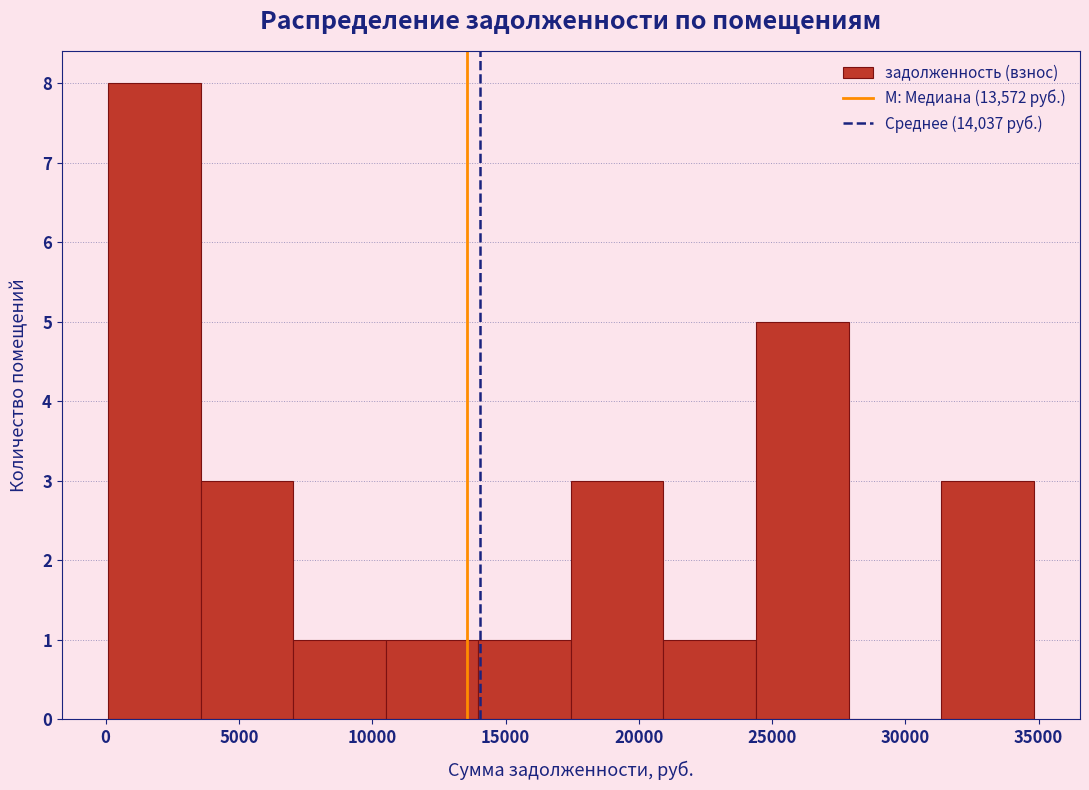

Reading left to right, transcribe this chart: for each bar, give the range it covers on the x-axis and its height. Neither the bar edges nor the heights are printed on the chart, so give them approximately, as read against the axes.

0 to 3500: 8
3500 to 7000: 3
7000 to 10500: 1
10500 to 14000: 1
14000 to 17500: 1
17500 to 21000: 3
21000 to 24500: 1
24500 to 28000: 5
28000 to 31500: 0
31500 to 35000: 3